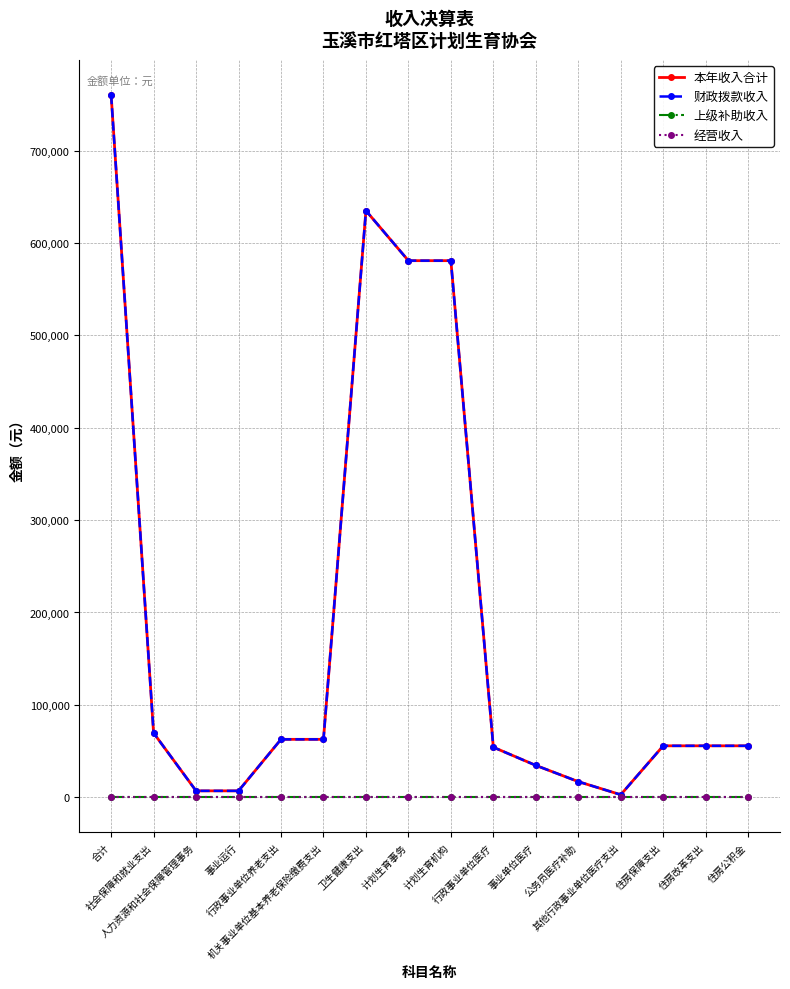

What is the highest value of the 财政拨款收入 series?

760230.7